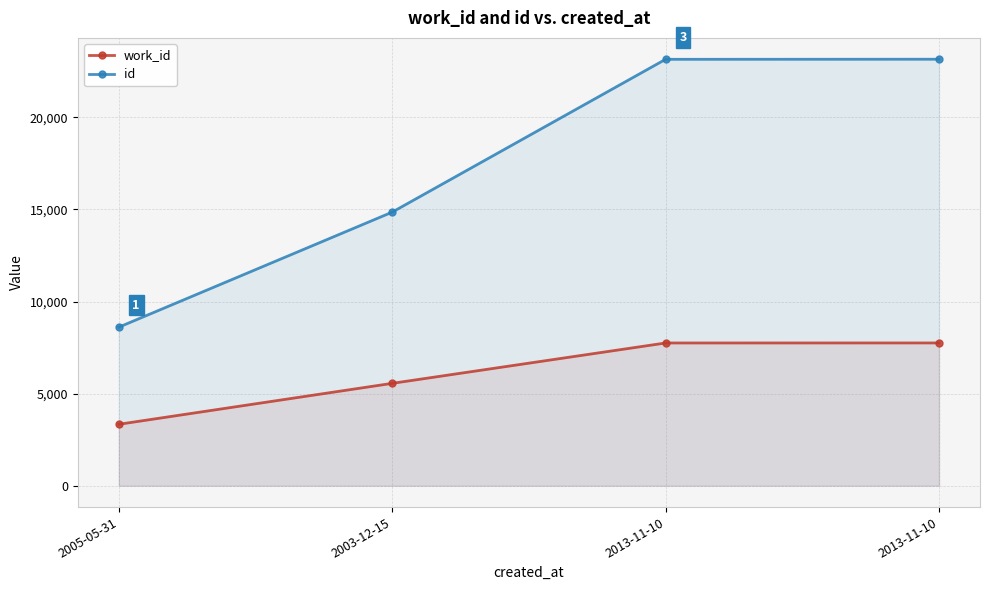

What is the difference between the highest and lowest values at 2003-12-15?

9293